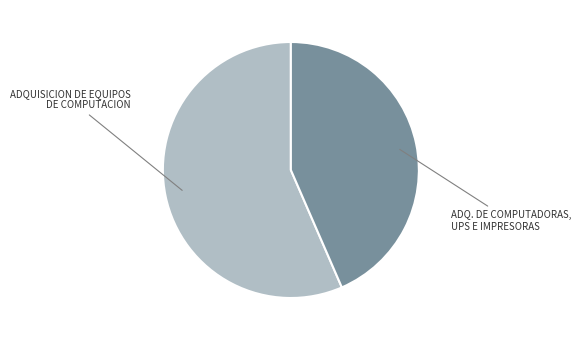

Does any single category account for the majority?

Yes